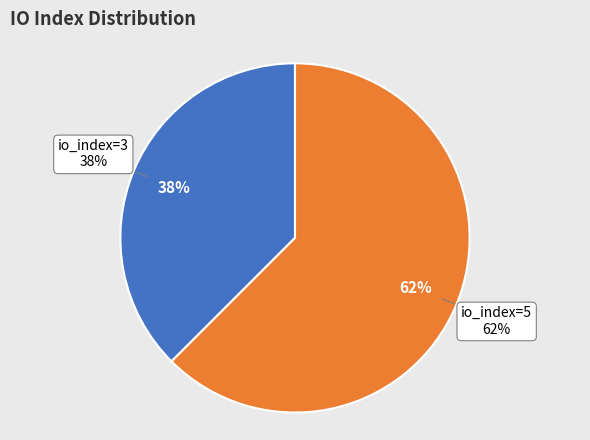

Is io_index=3 the majority of the pie?

No